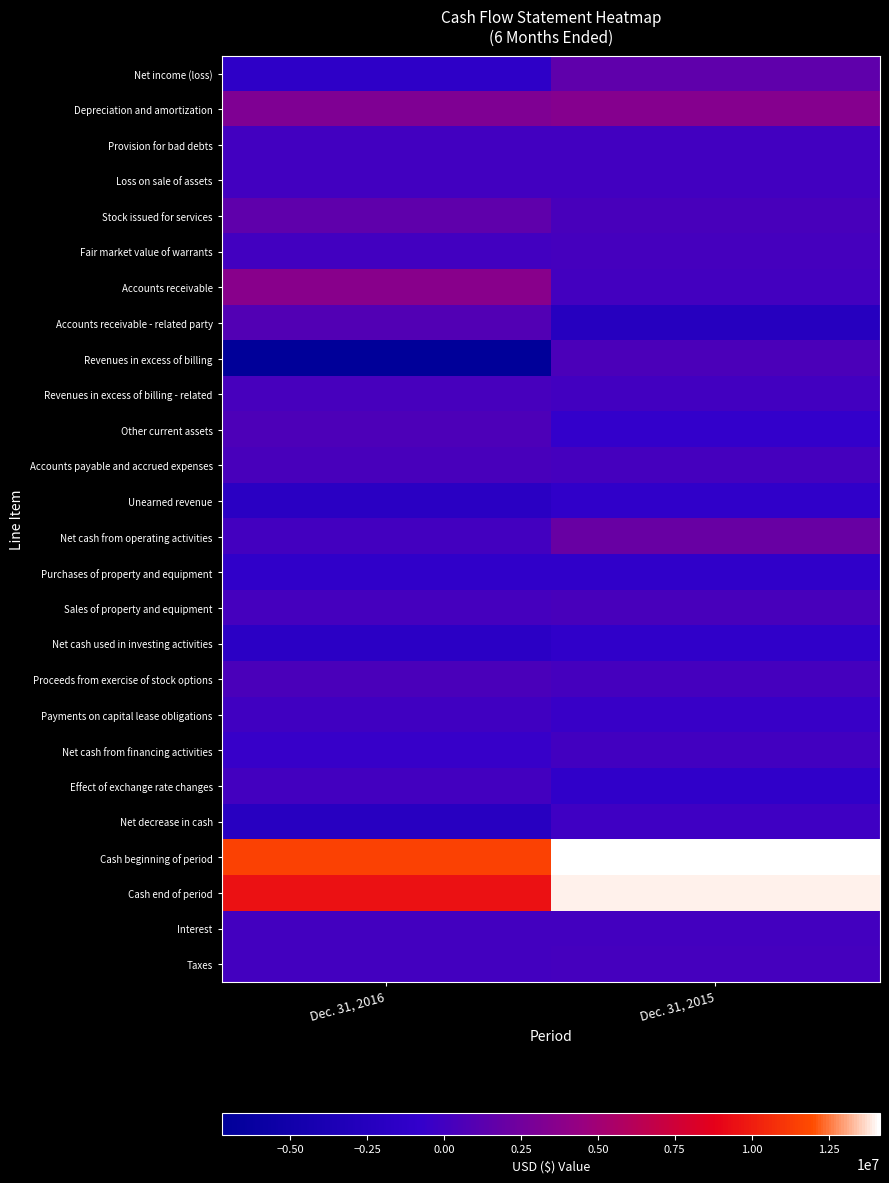

What is the total value across all series at Dec. 31, 2016?

16695341